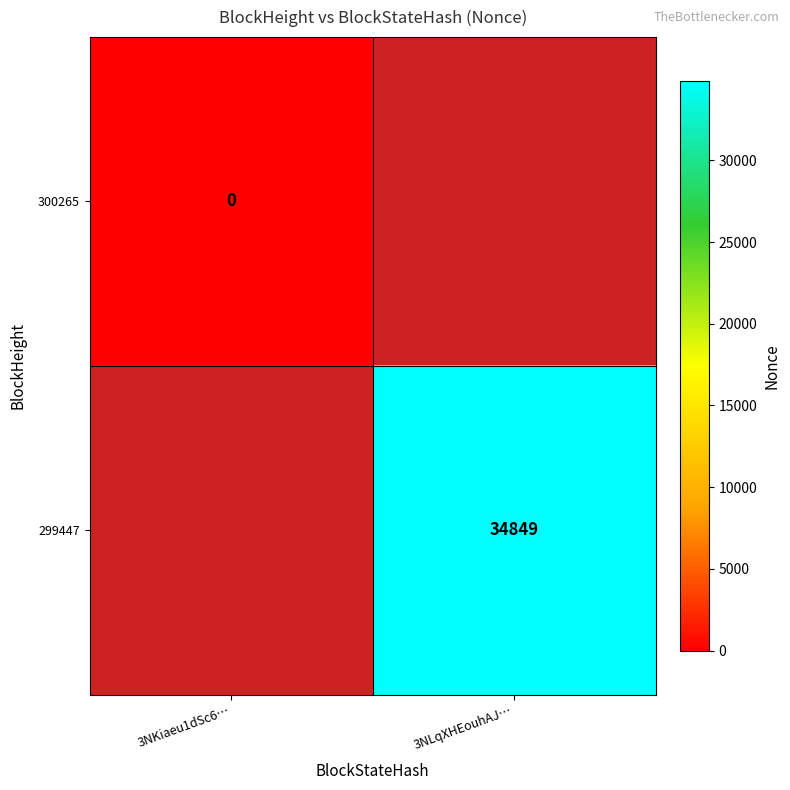

At which category does the chart reach its peak across all series?

3NLqXHEouhAJ…